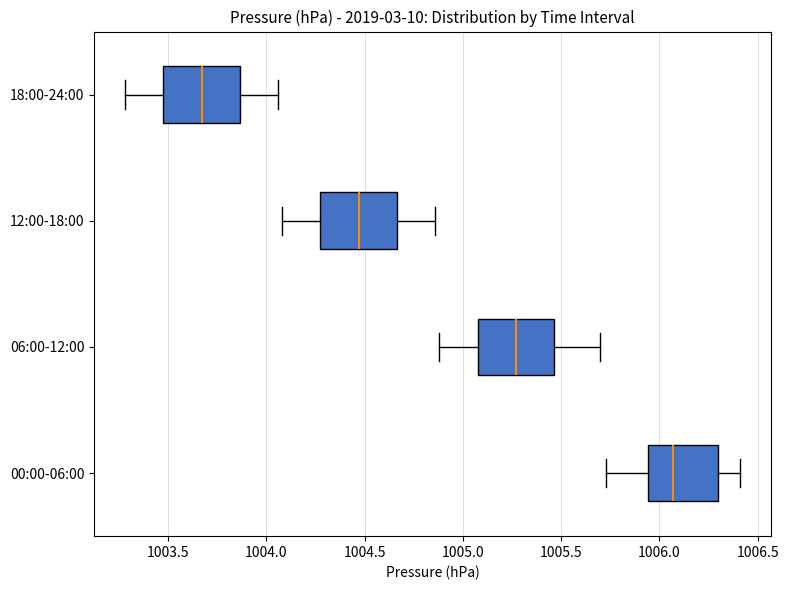

Where does the median line of the box for 18:00-24:00 sit on the x-axis? The values are not printed on the chart, so give them approximately, as read against the axis.

1003.65